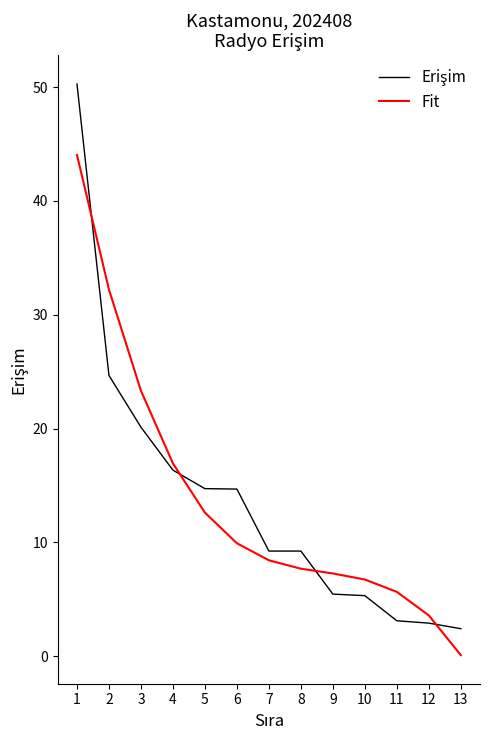

What is the difference between the Fit values at 5 and 9?

5.3